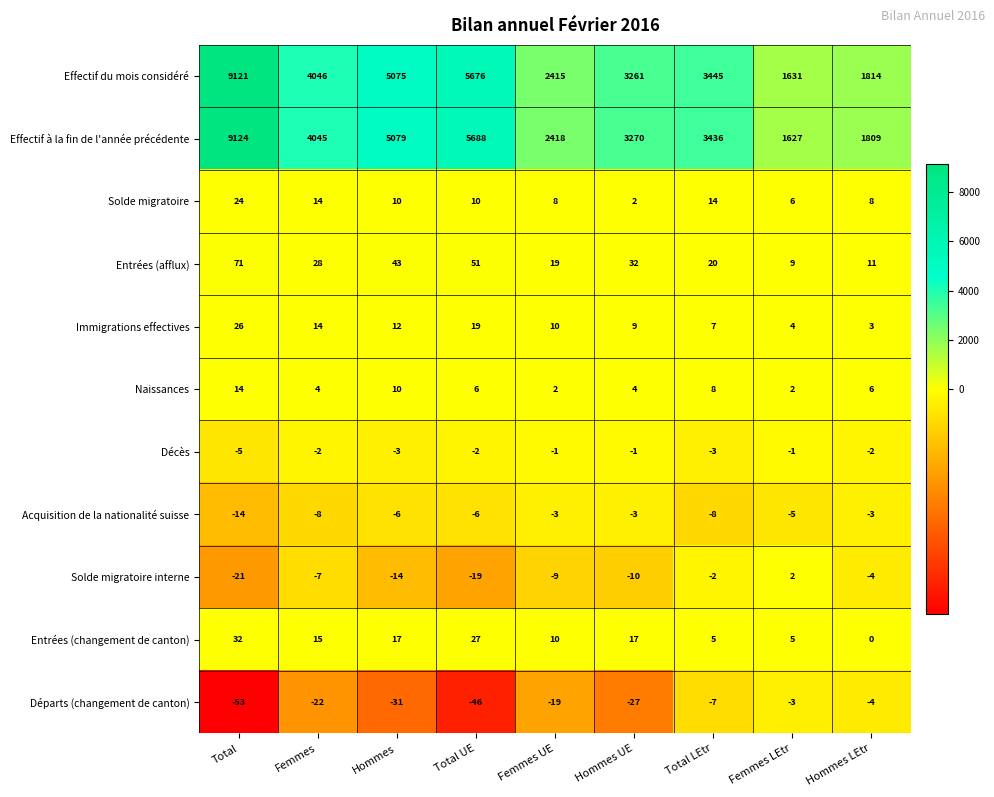

What is the difference between the Entrées (afflux) values at Total and Hommes UE?

39